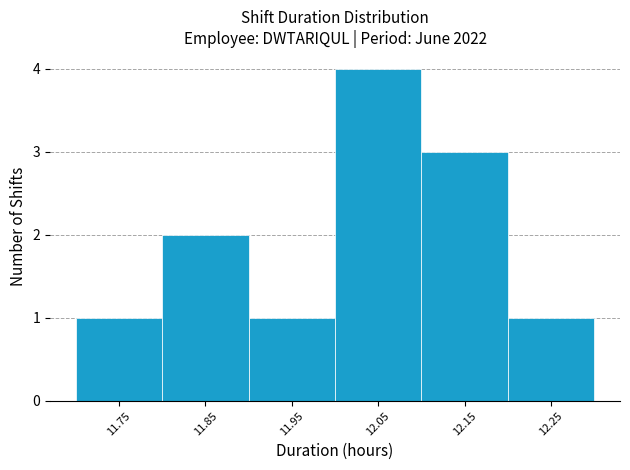

Reading left to right, extract all data points from this chart.

11.75=1	11.85=2	11.95=1	12.05=4	12.15=3	12.25=1